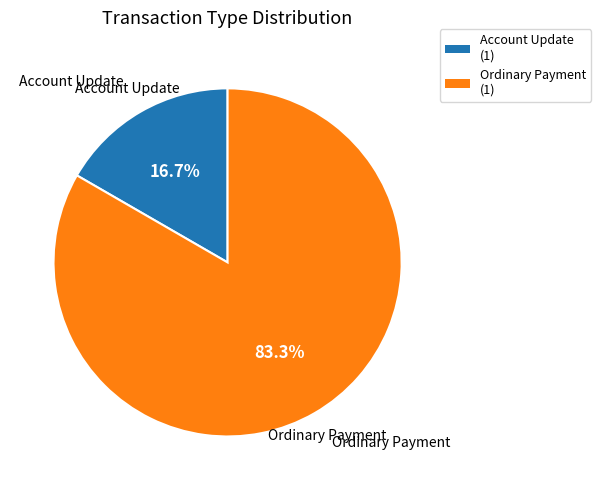

Which slice represents more than half of the pie?

Ordinary Payment